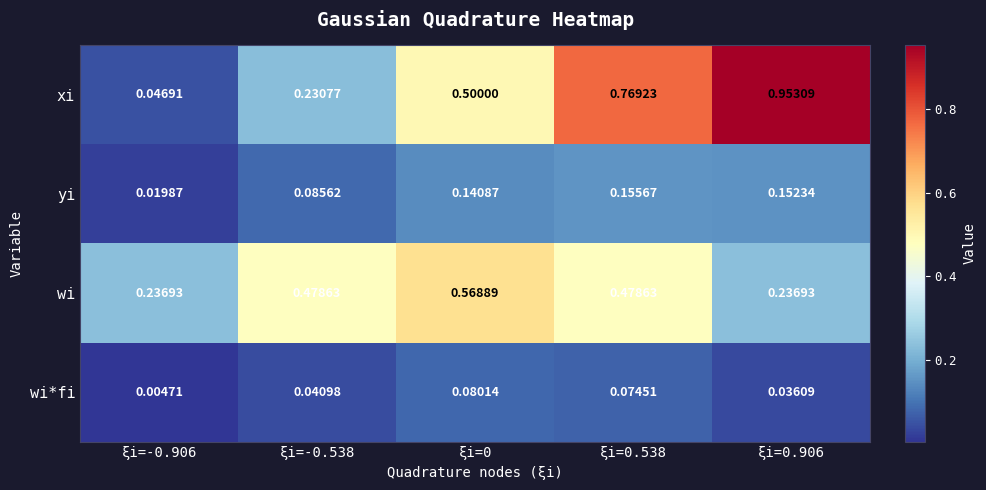

Rank the series by their maximum value, from highest to lowest.

xi, wi, yi, wi*fi